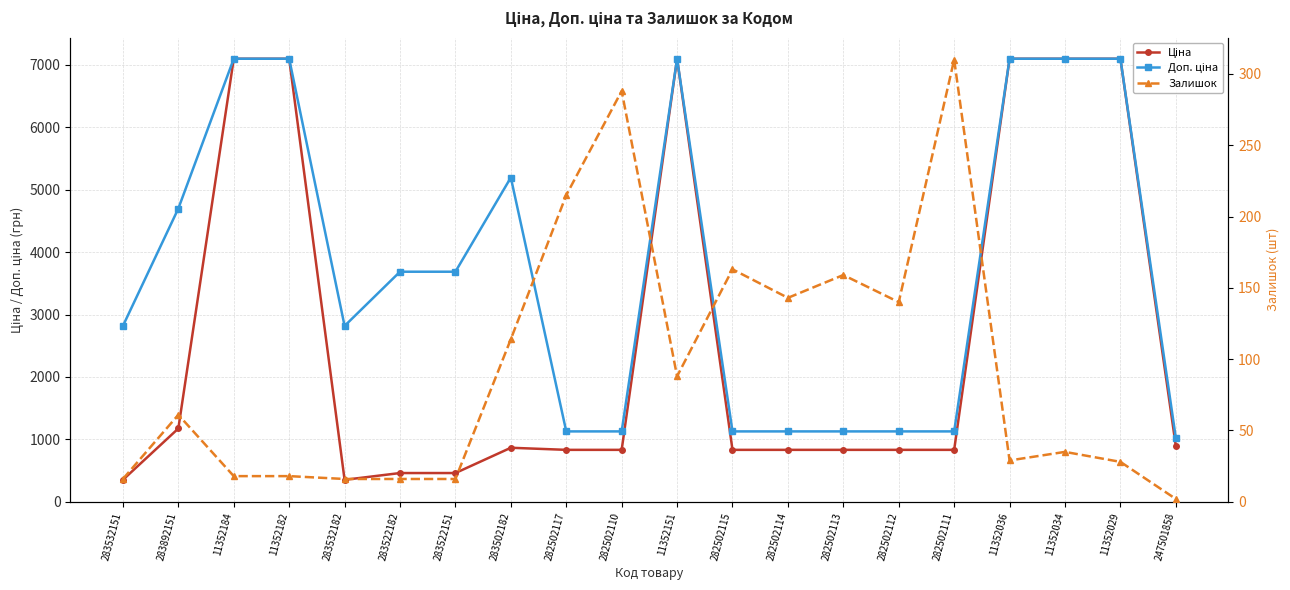

True or false: Ціна and Залишок cross at least once.

False